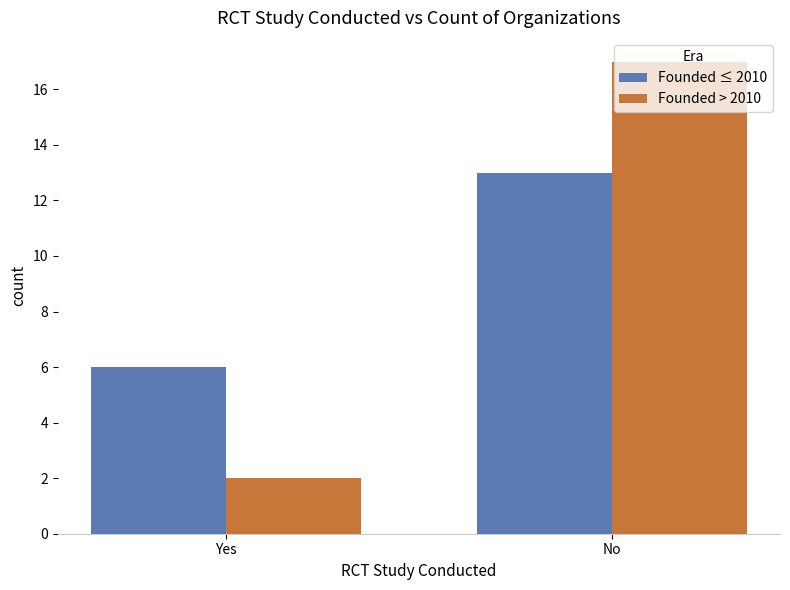

How many data points does each series have?

2